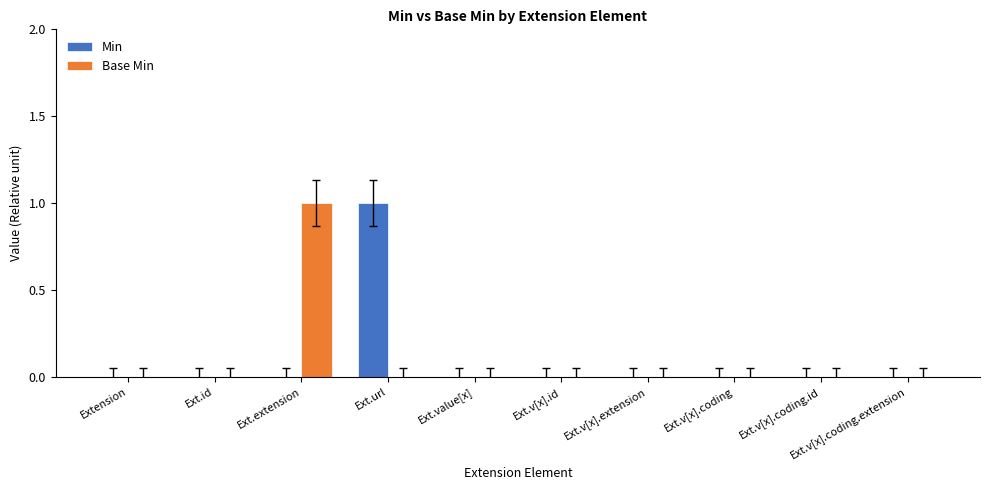

Reading left to right, transcribe all the data shown in this chart.

Min: Extension=0	Ext.id=0	Ext.extension=0	Ext.url=1	Ext.value[x]=0	Ext.v[x].id=0	Ext.v[x].extension=0	Ext.v[x].coding=0	Ext.v[x].coding.id=0	Ext.v[x].coding.extension=0
Base Min: Extension=0	Ext.id=0	Ext.extension=1	Ext.url=0	Ext.value[x]=0	Ext.v[x].id=0	Ext.v[x].extension=0	Ext.v[x].coding=0	Ext.v[x].coding.id=0	Ext.v[x].coding.extension=0